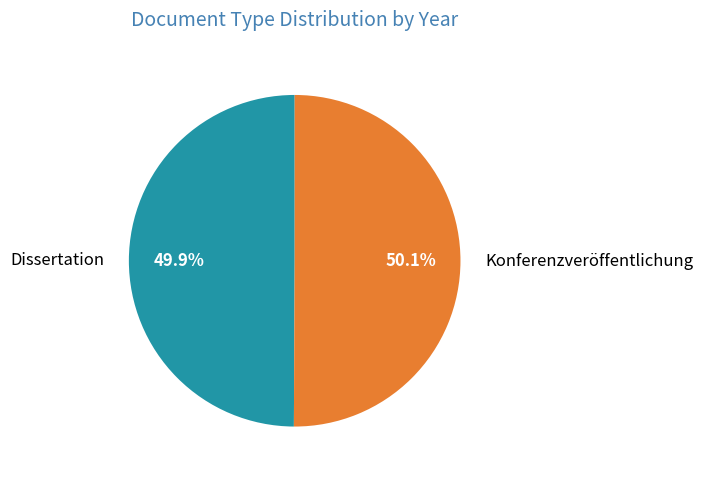

To the nearest percent, what portion does Konferenzveröffentlichung represent?

50%